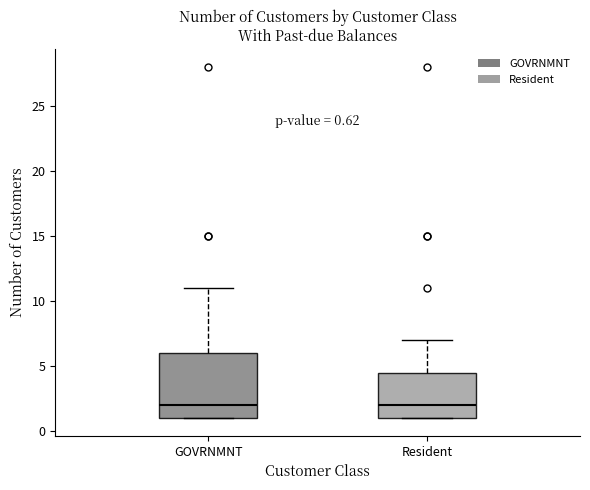

Which box is the tallest, from its lower edge to its upper edge?

GOVRNMNT